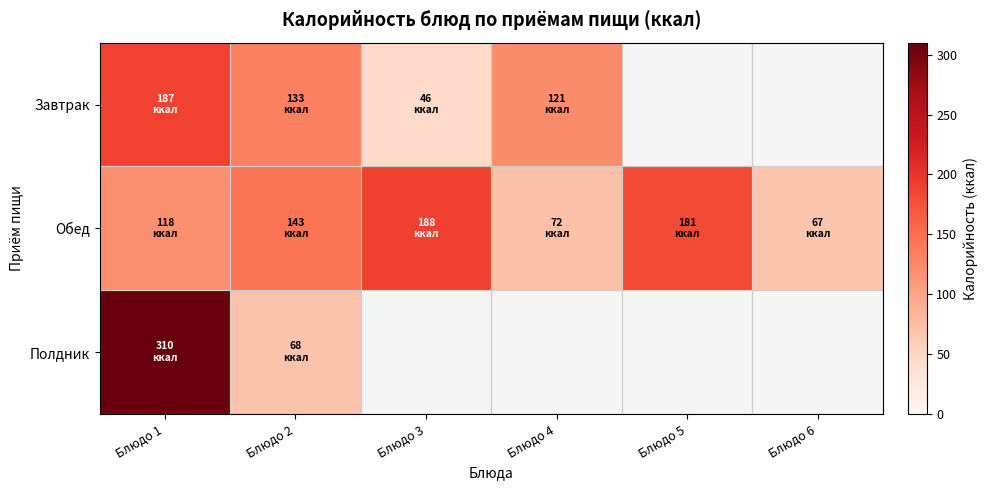

At which label is Завтрак closest to 116?

Блюдо 4